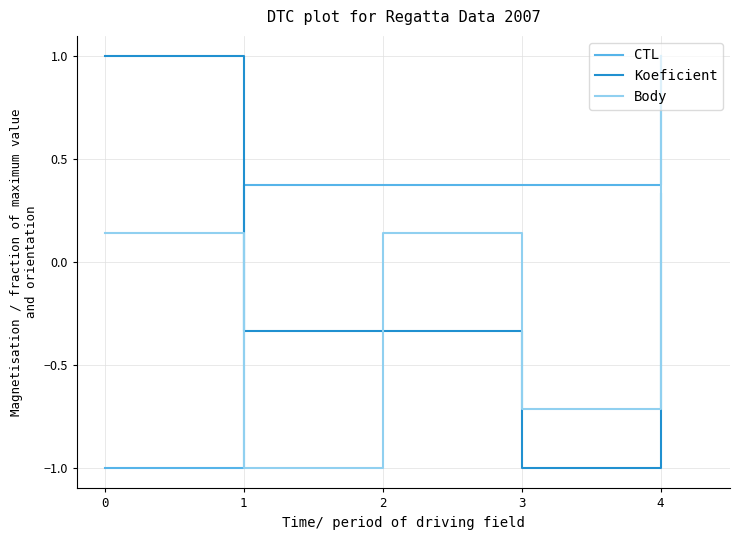

What is the difference between the Body values at 2 and 1?

1.1